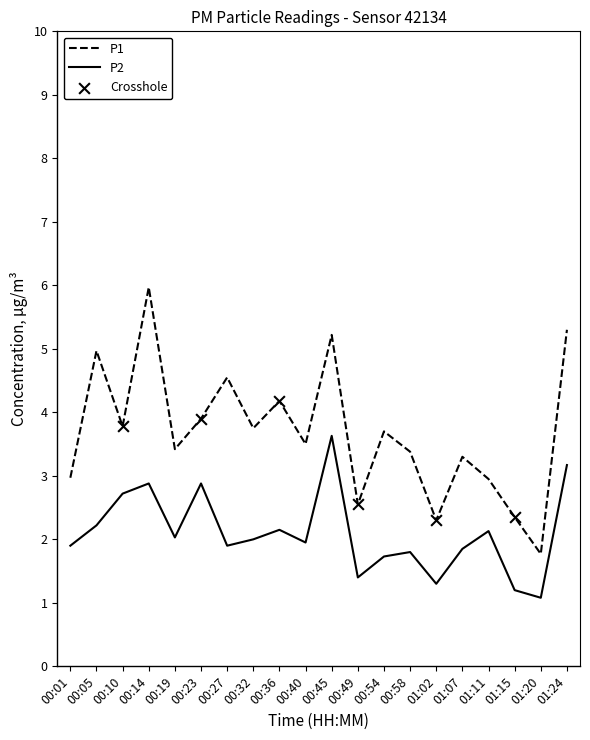

What is the spread (max minus min) of values at 01:02?

1.0